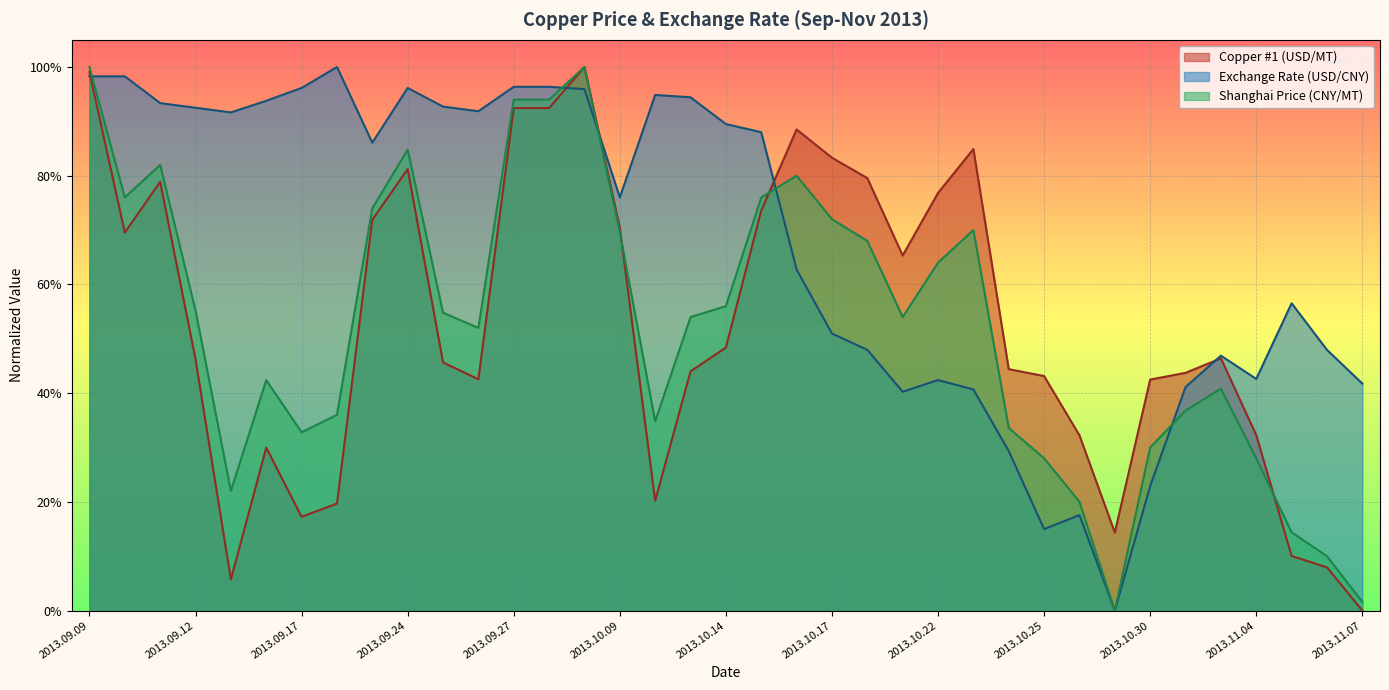

How many values in the Copper #1 (USD/MT) series exceed 46?

19